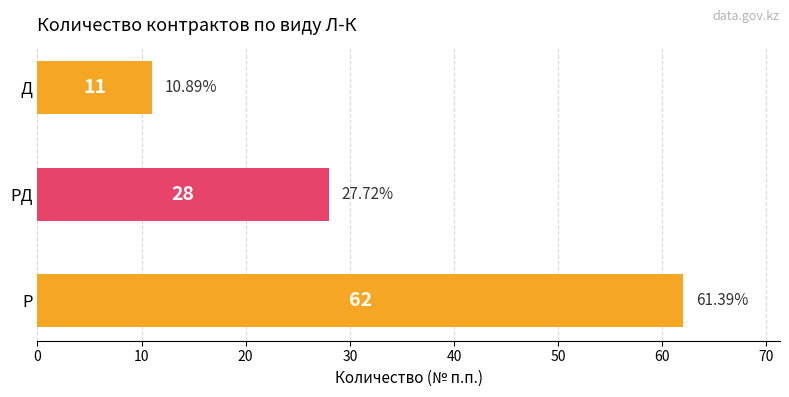

How many bars are there in total?

3